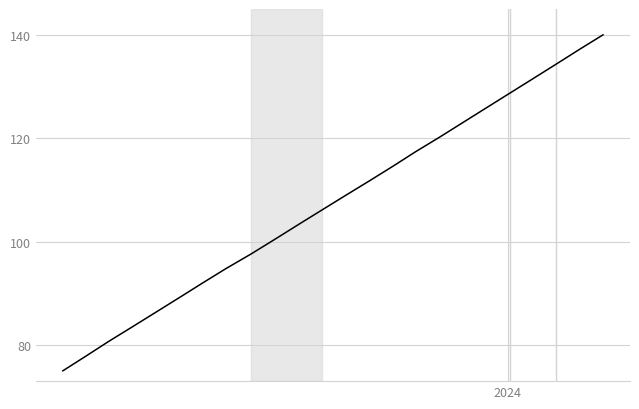

What is the maximum value shown in the chart?

140.0